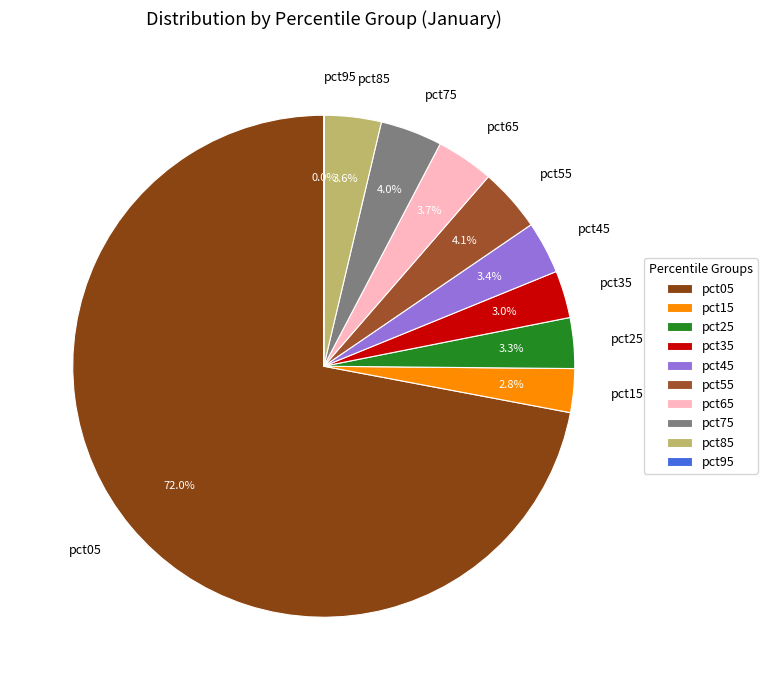

Between pct85 and pct05, which is larger?

pct05